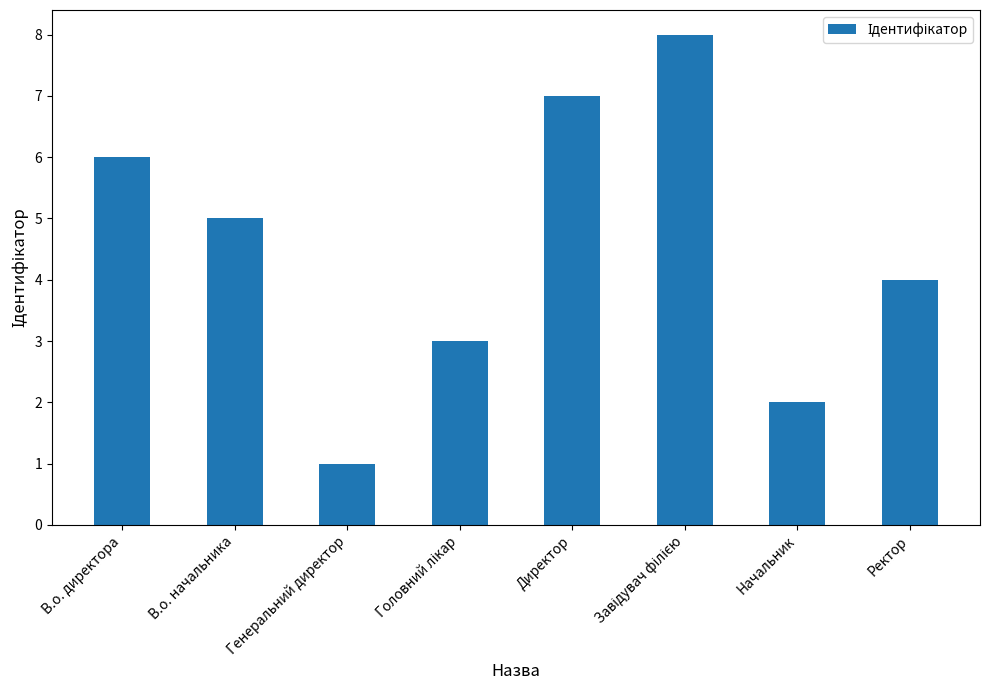

What is the label of the 7th bar from the right?

В.о. начальника